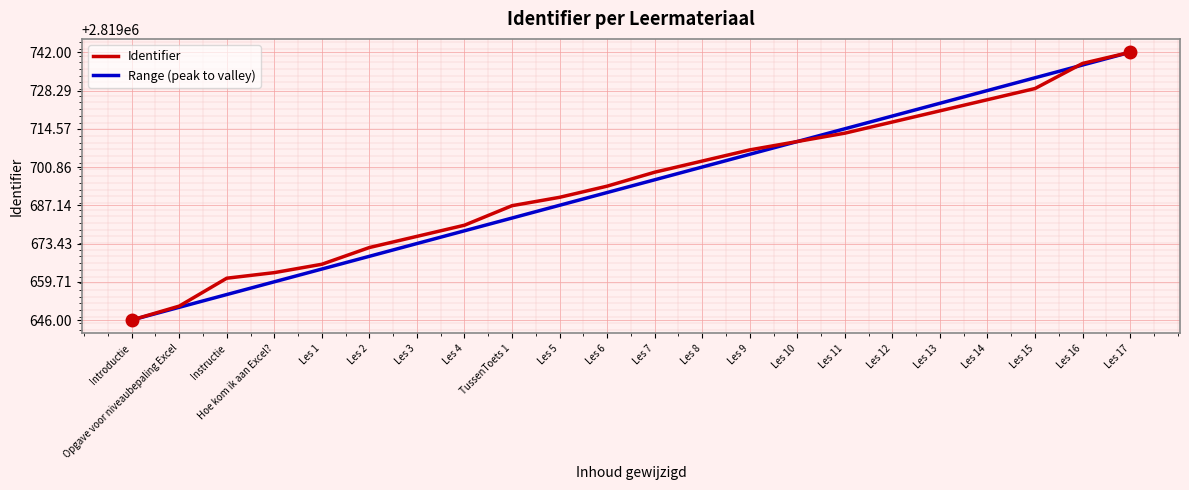

What is the ratio of the value at Les 3 to the value at Les 7?

1.0